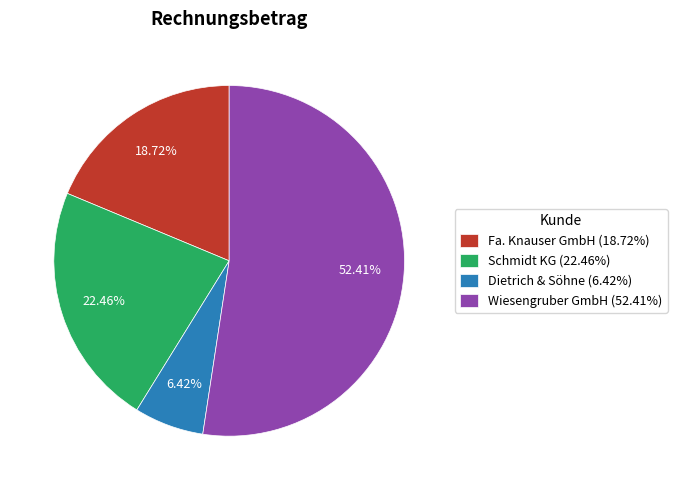

Rank the categories by value from lowest to highest.

Dietrich & Söhne, Fa. Knauser GmbH, Schmidt KG, Wiesengruber GmbH